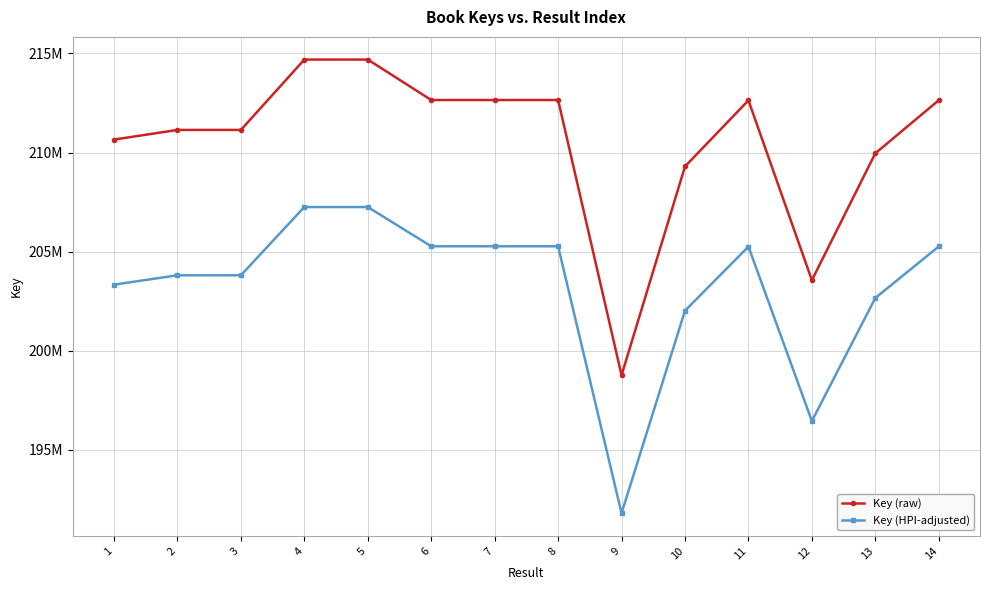

List the labels in order of Key (raw) value, smallest first.

9, 12, 10, 13, 1, 3, 2, 11, 14, 7, 8, 6, 4, 5